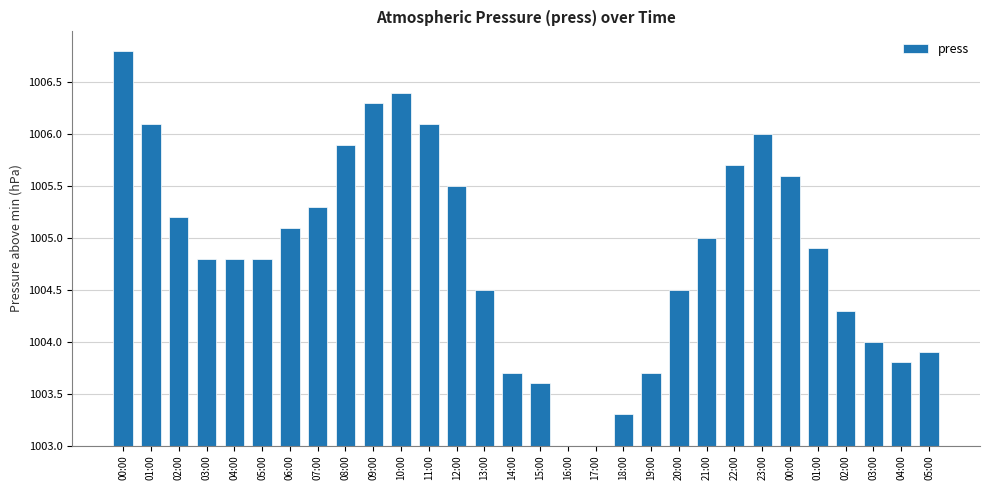

How many values are above zero?

28